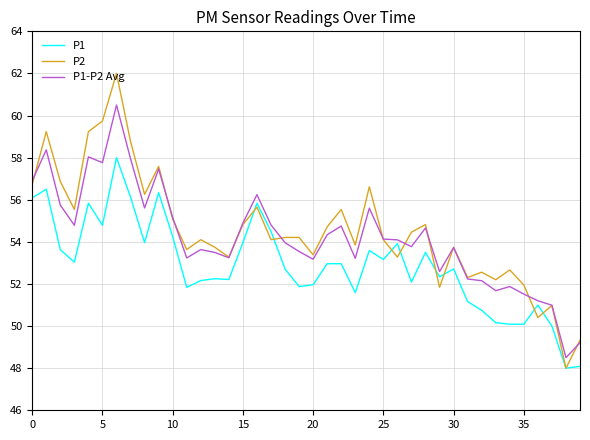

What is the smallest value displayed?

48.0